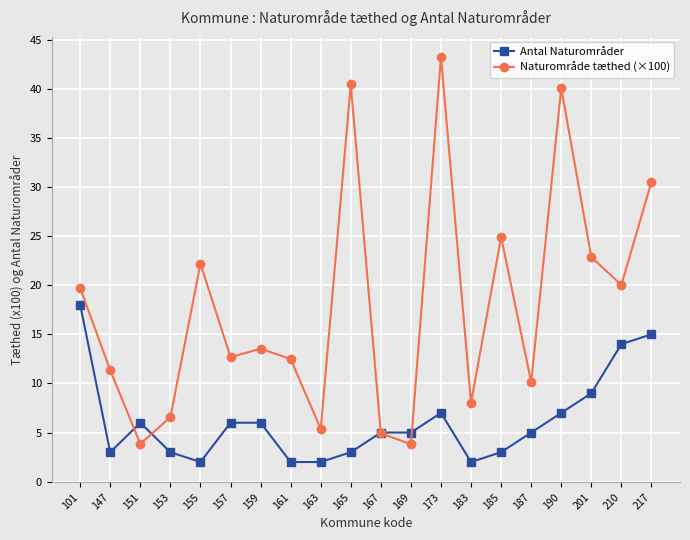

What is the value of the Antal Naturområder point at the 8th from the left?

2.0